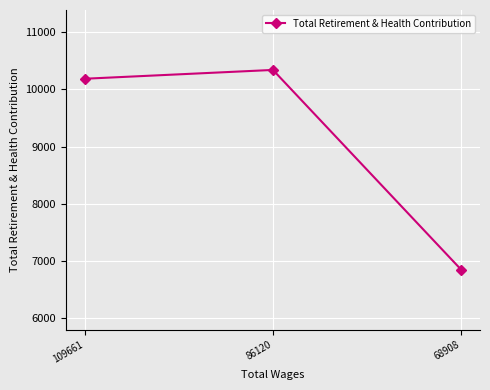

Rank the categories by value from highest to lowest.

86120, 109661, 68908